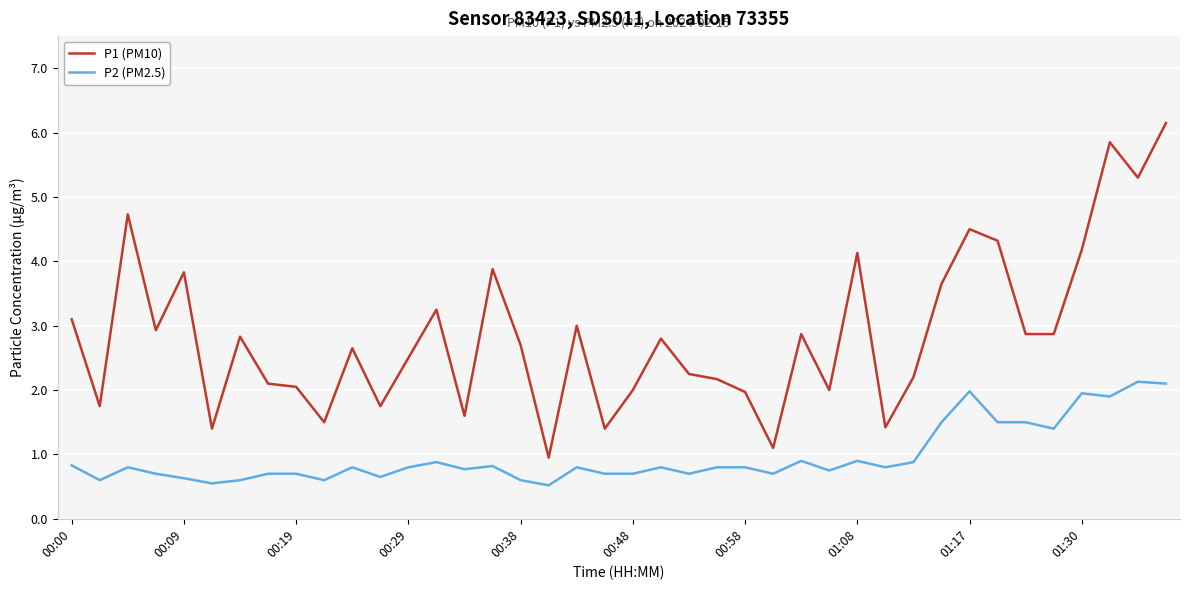

What is the highest value of the P2 (PM2.5) series?

2.1